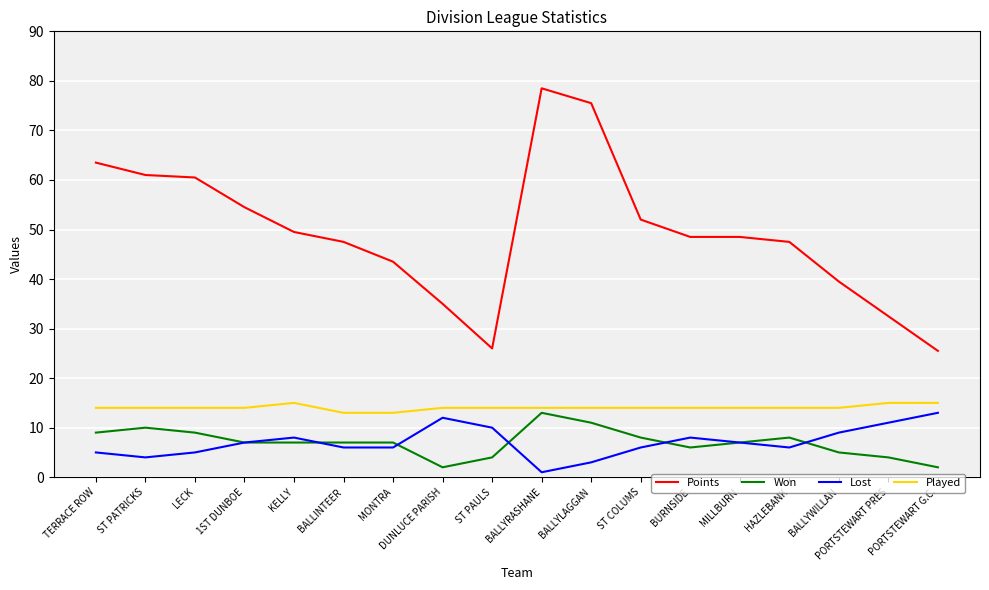

What is the difference between the maximum and minimum values in the Lost series?

12.0